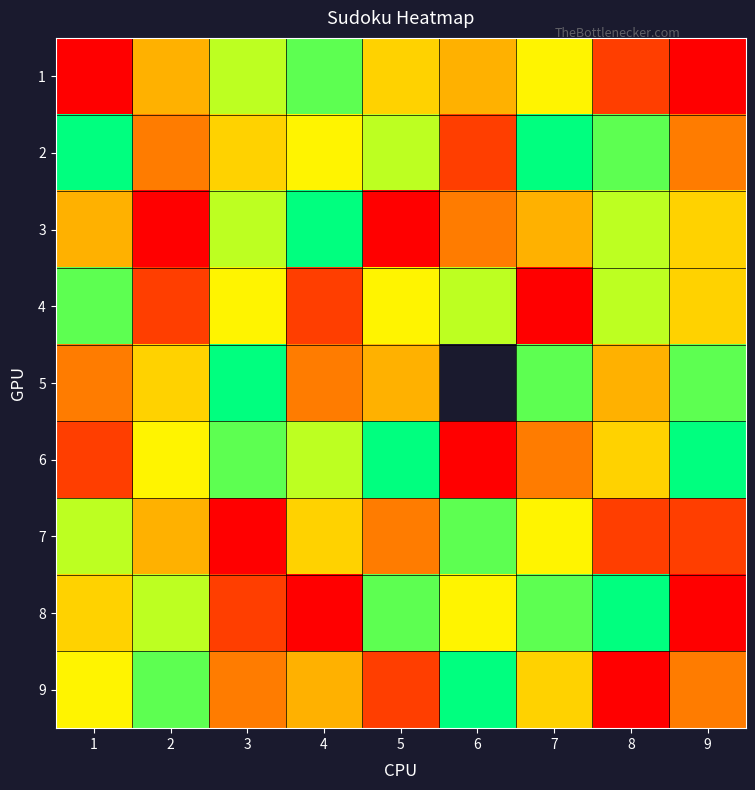

The 4 series shows 3.3 at 1. True or false?

False